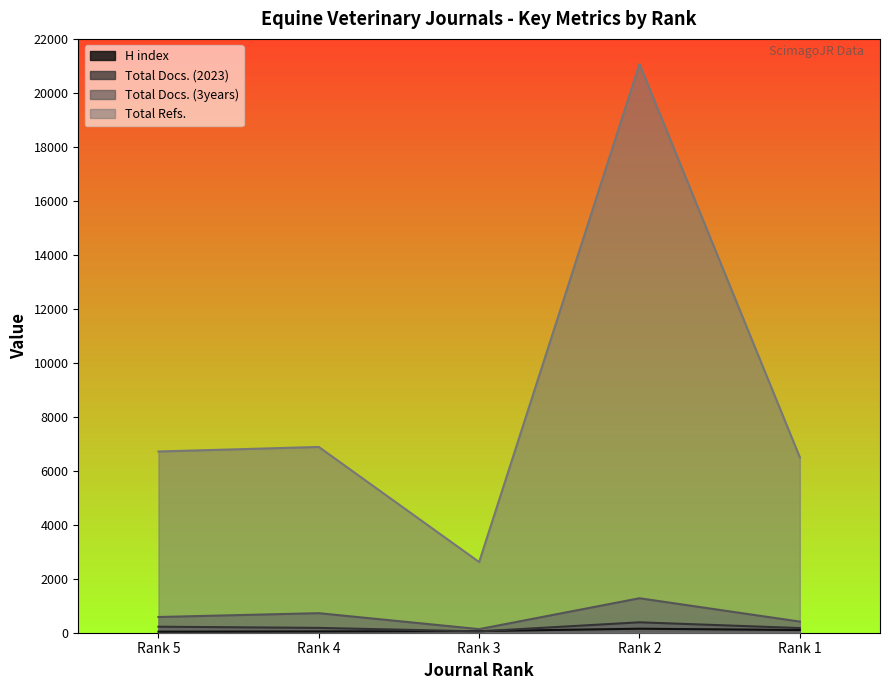

Between Rank 1 and Rank 3, which is larger?

Rank 1